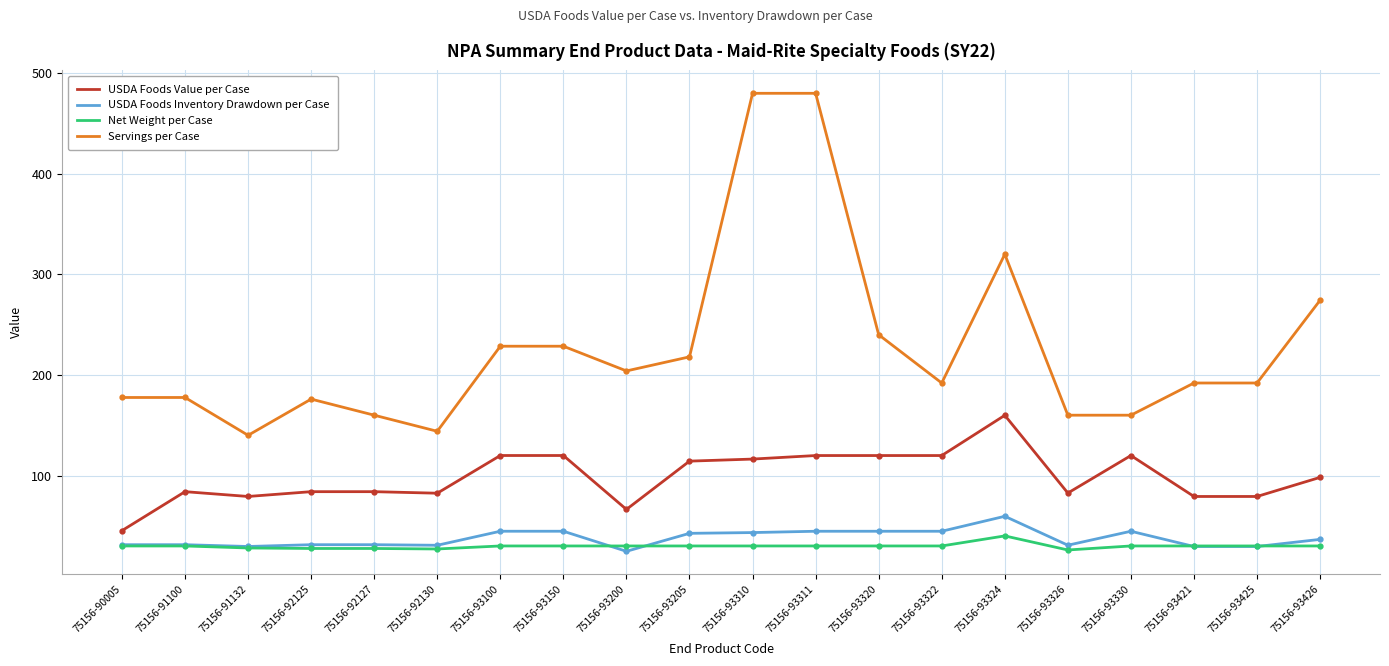

What is the spread (max minus min) of values at 75156-92125?

148.5